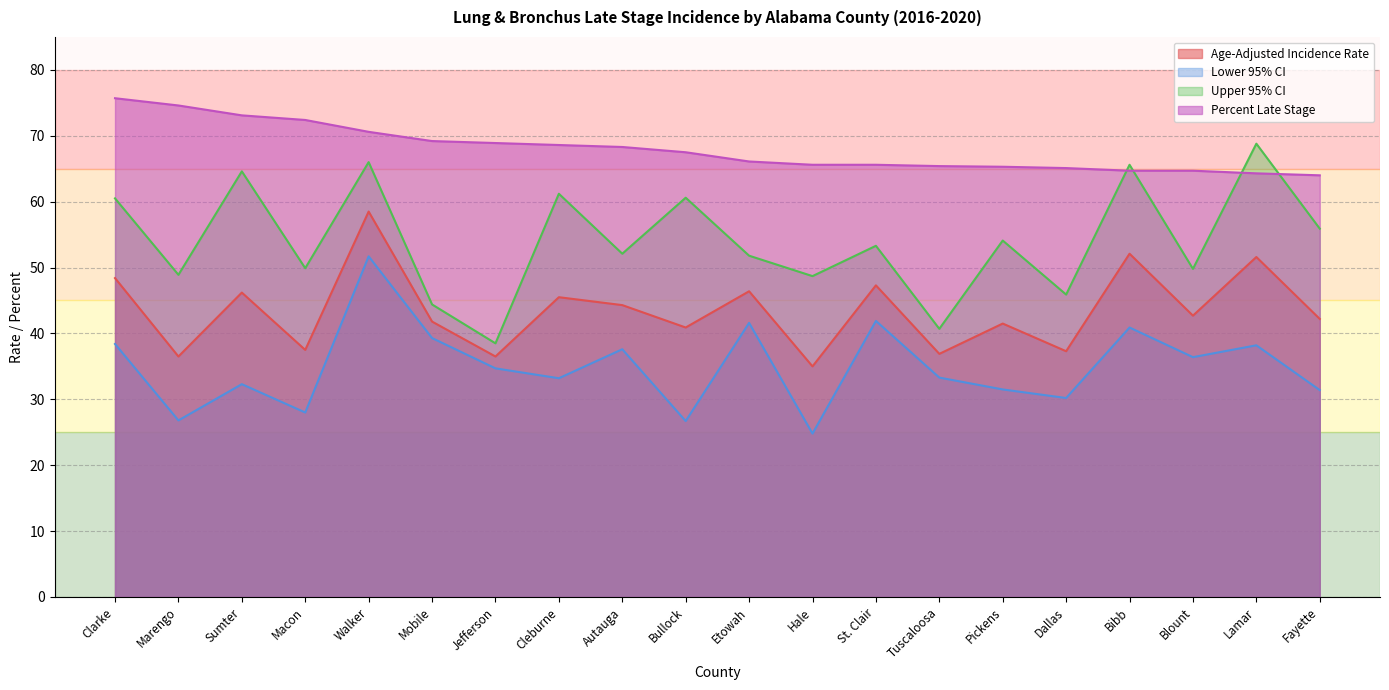

What position from the left is Marengo?

2